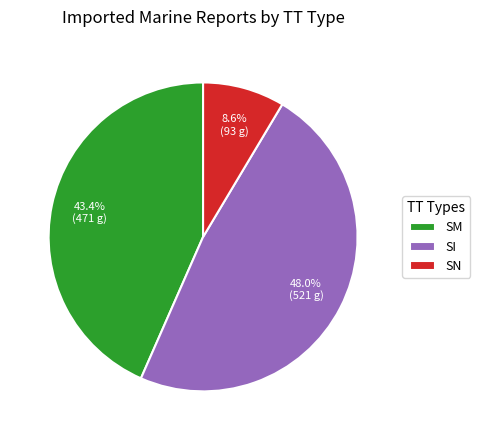

To the nearest percent, what percentage of the pie is SM?

43%